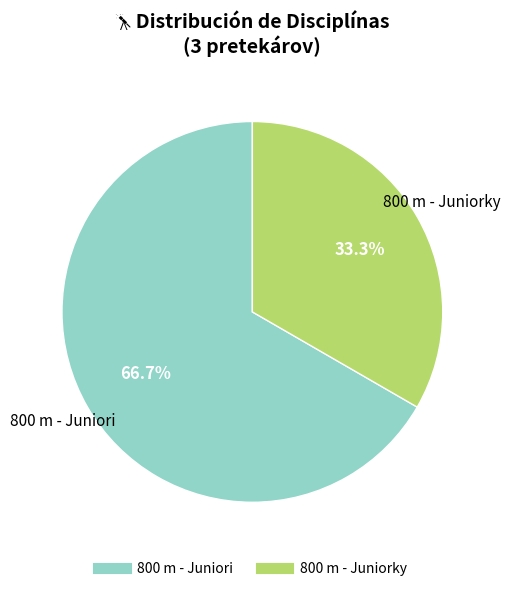

To the nearest percent, what is the average slice percentage?

50%